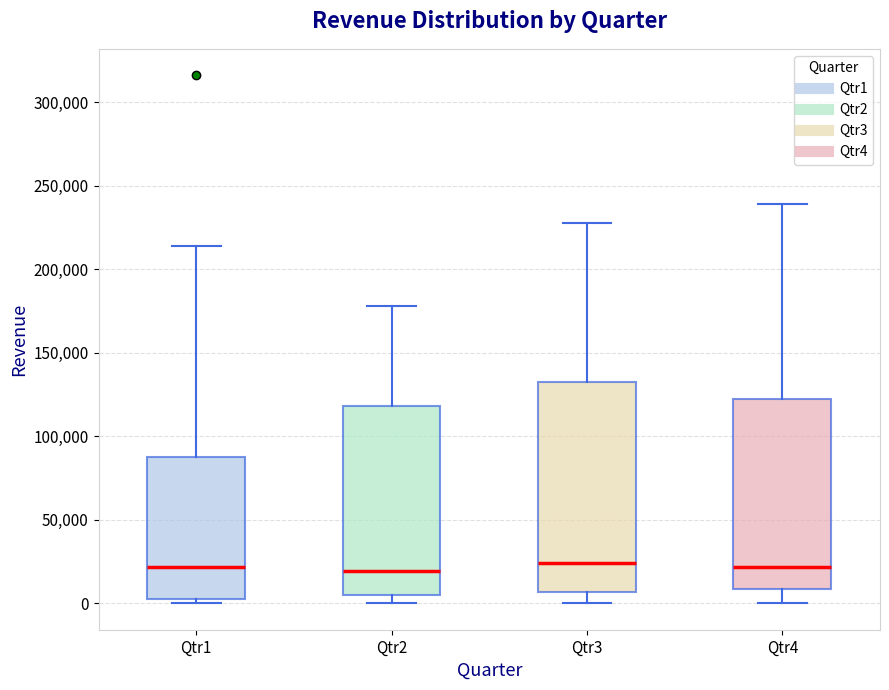

Reading left to right, read every box against the y-axis: the position of its median line, the range the box covers, and the ends of its whiskers. The values are not printed on the chart, so give them approximately, as read against the axis.

Qtr1: median 20000, box 0 to 90000, whiskers 0 (just below the box's lower edge) to 215000
Qtr2: median 20000, box 5000 to 120000, whiskers 0 to 180000
Qtr3: median 25000, box 5000 to 135000, whiskers 0 to 230000
Qtr4: median 20000, box 10000 to 120000, whiskers 0 to 240000